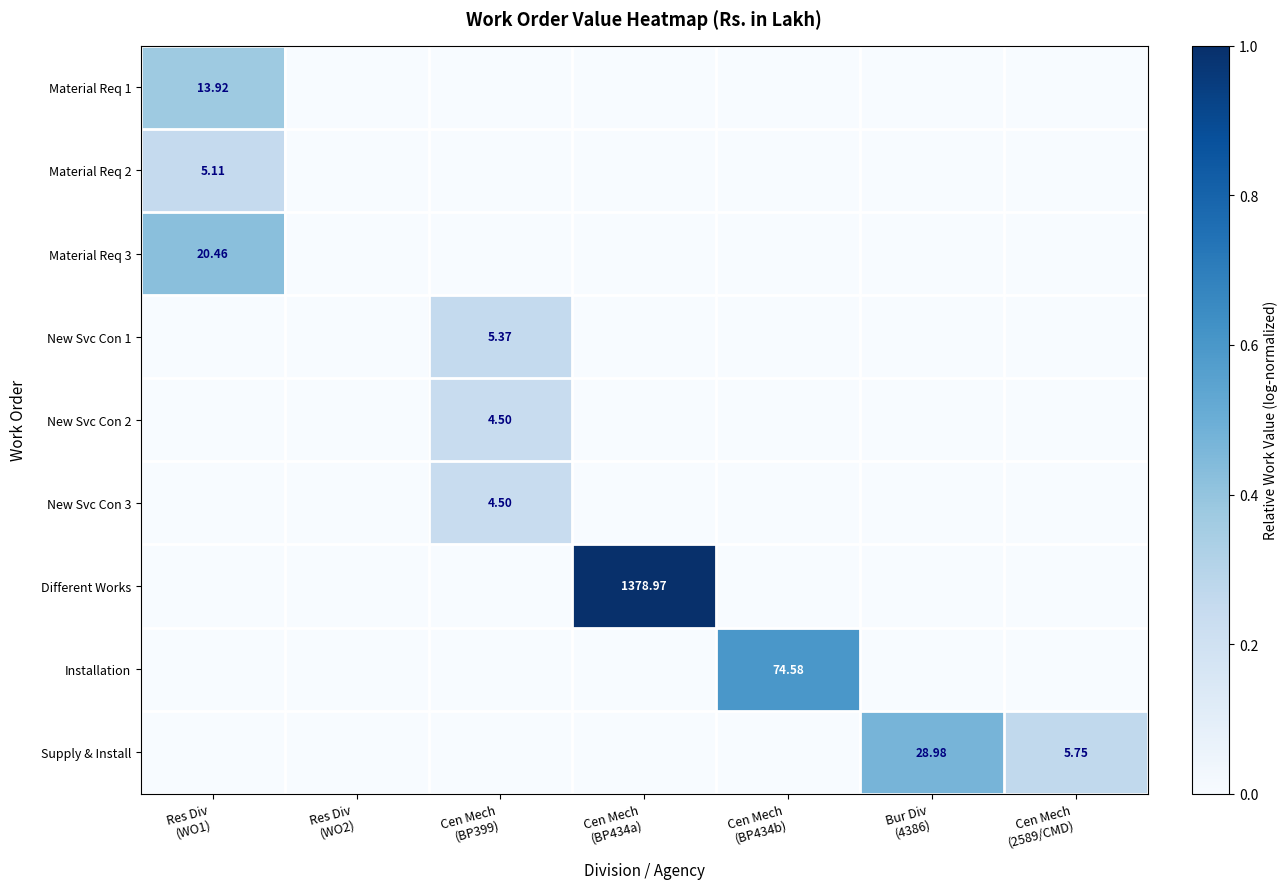

The value of Material Req 1 at Res Div (WO2) is 0.0. True or false?

True